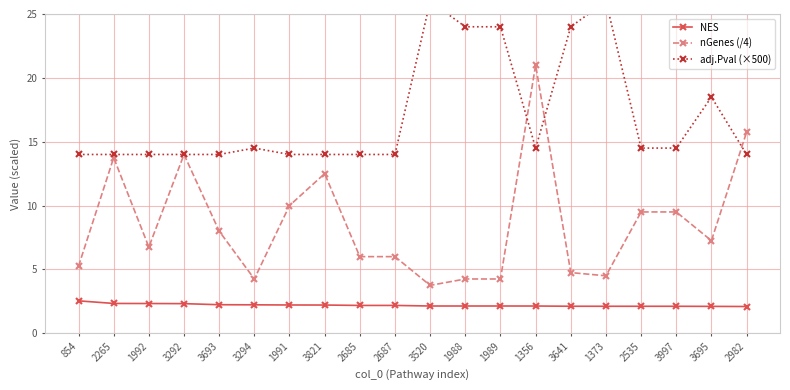

What is the difference between the second highest and minimum values in the NES series?

0.2